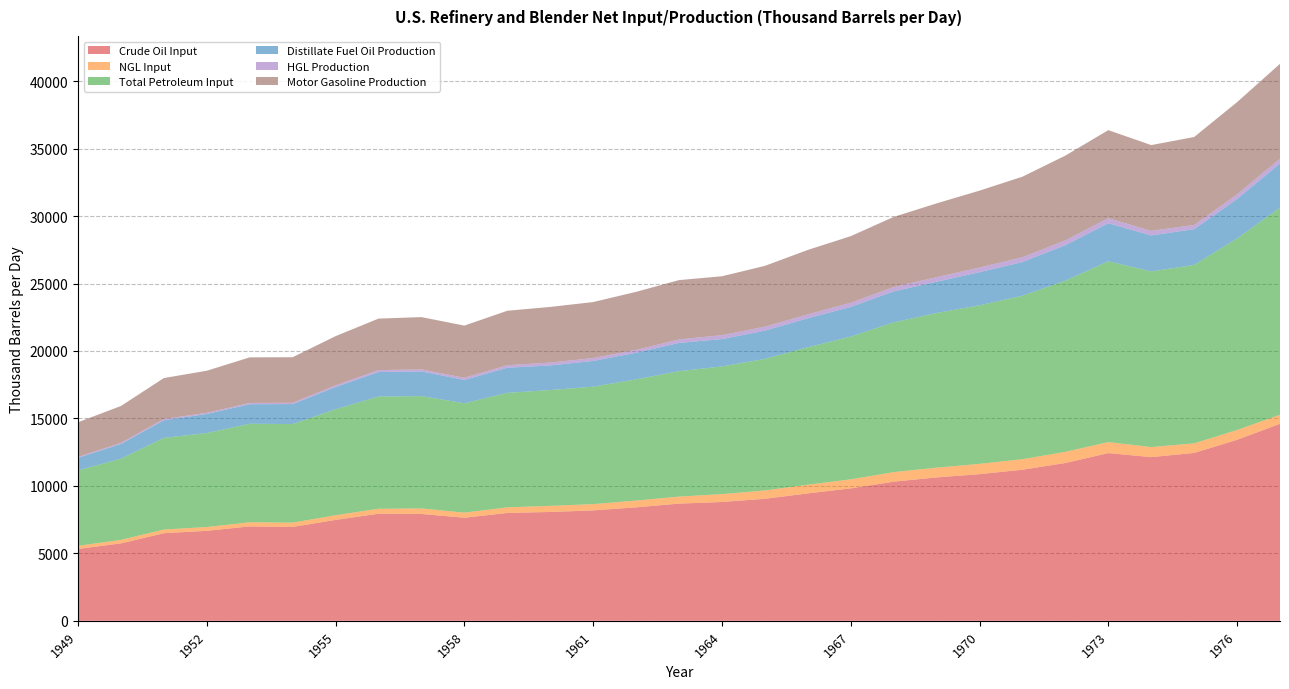

What is the maximum value shown in the chart?

15349.3